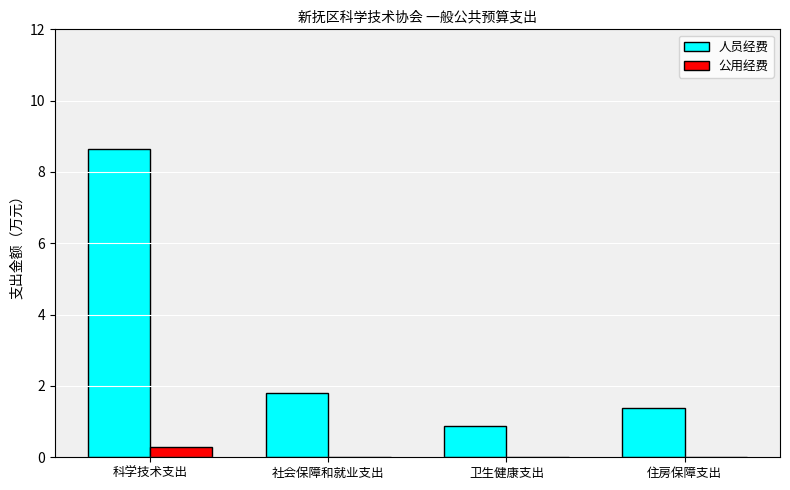

At which label is 人员经费 closest to 4?

社会保障和就业支出